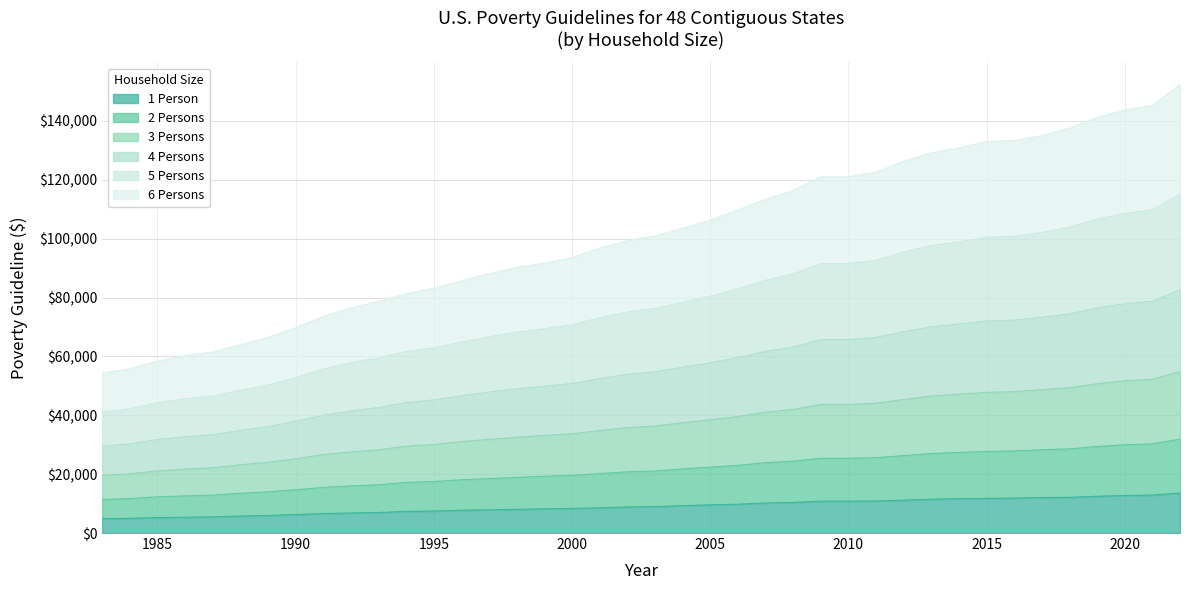

What is the minimum value for 1 Person?

4860